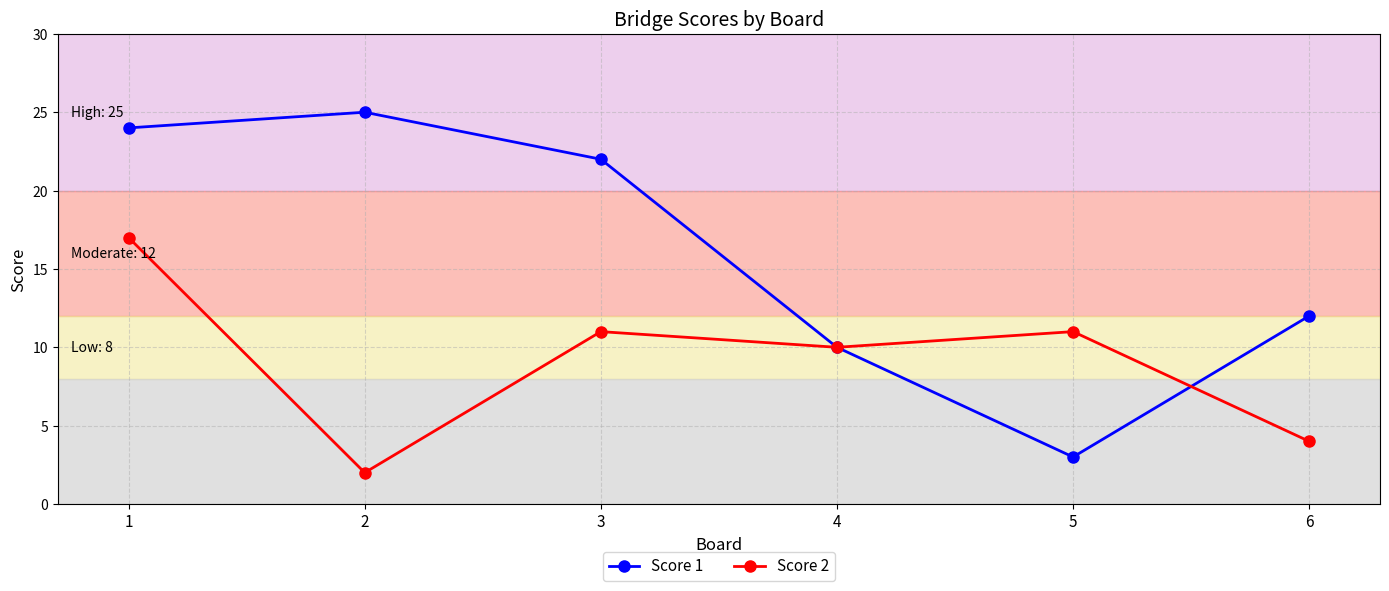

Reading left to right, transcribe all the data shown in this chart.

Score 1: 24	25	22	10	3	12
Score 2: 17	2	11	10	11	4